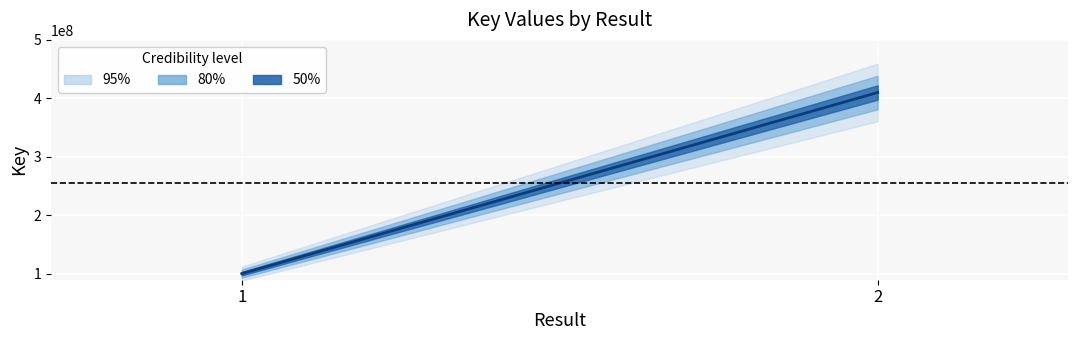

At which label does Key_center reach its minimum?

1